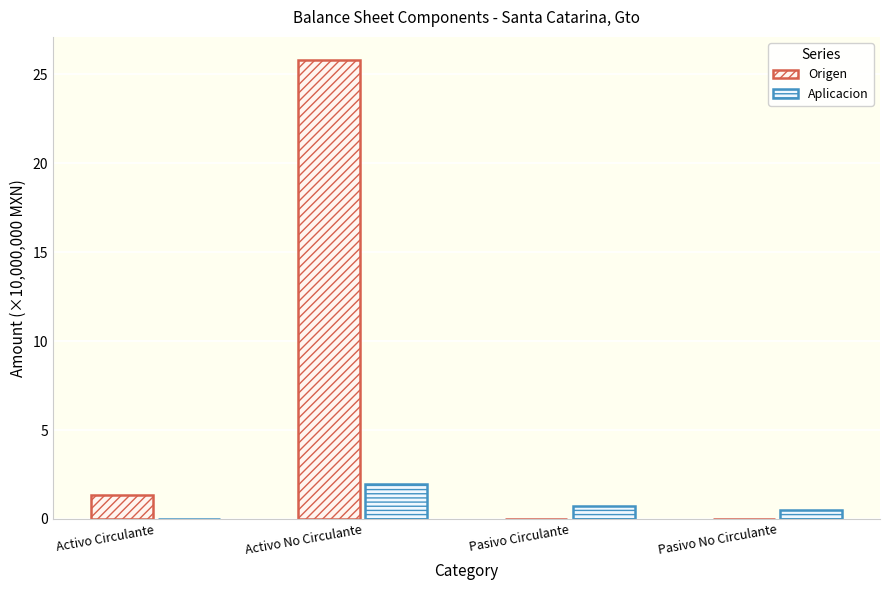

Are the bars horizontal?

No